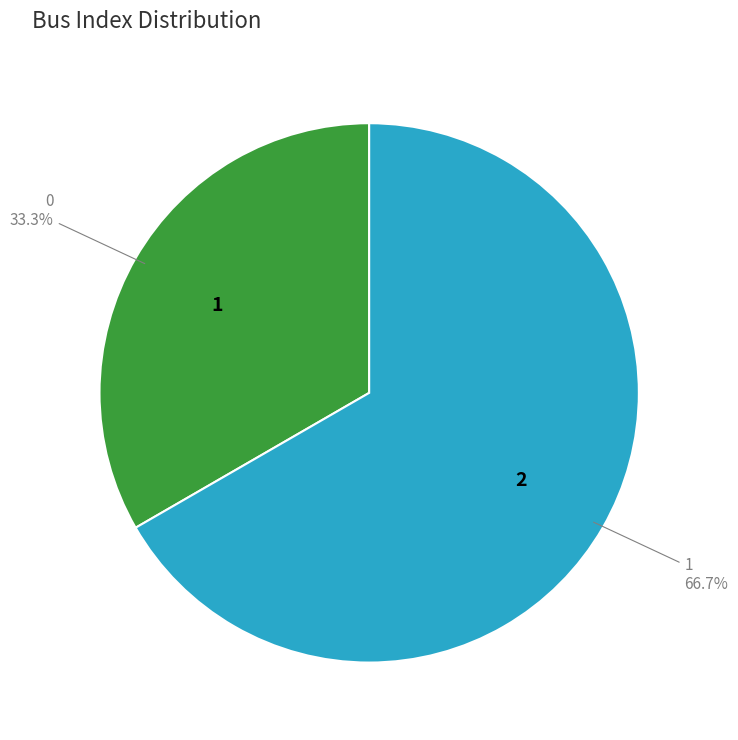

To the nearest percent, what is the average slice percentage?

50%